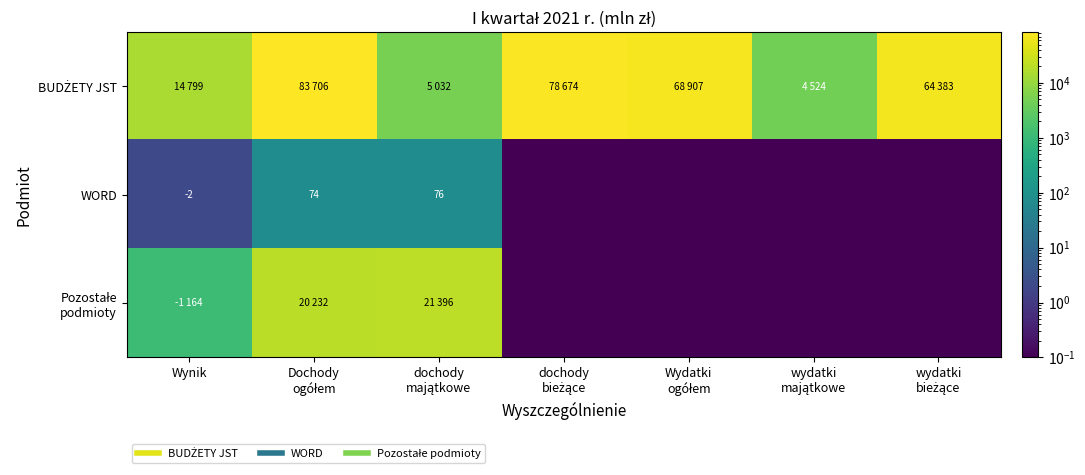

Which series changed the most between wydatki majątkowe and wydatki bieżące?

BUDŻETY JST